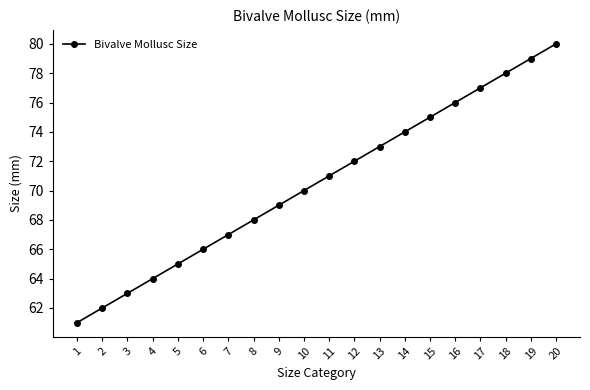

List the labels in order of value, largest first.

20, 19, 18, 17, 16, 15, 14, 13, 12, 11, 10, 9, 8, 7, 6, 5, 4, 3, 2, 1